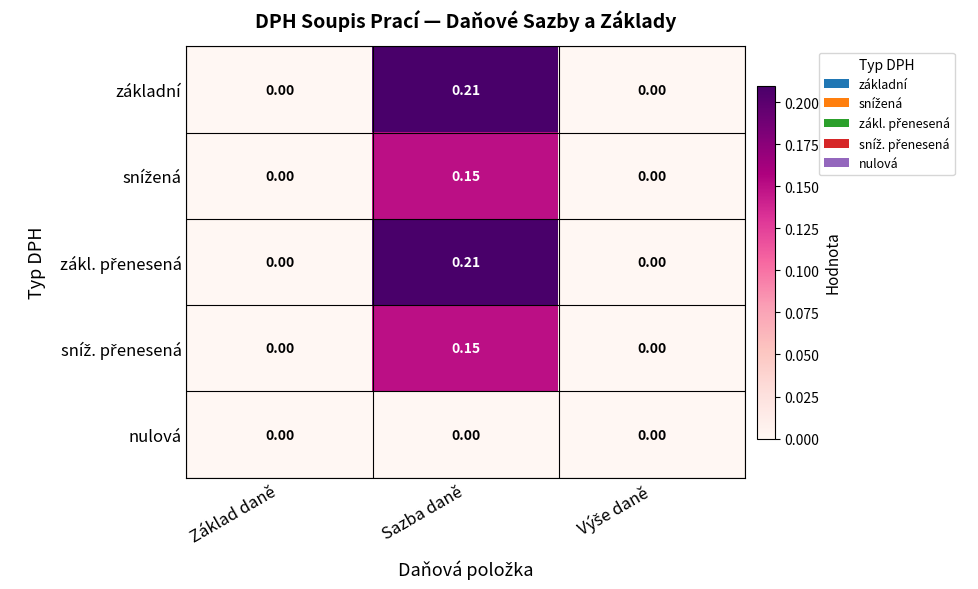

At which category is the sum across all series the highest?

Sazba daně